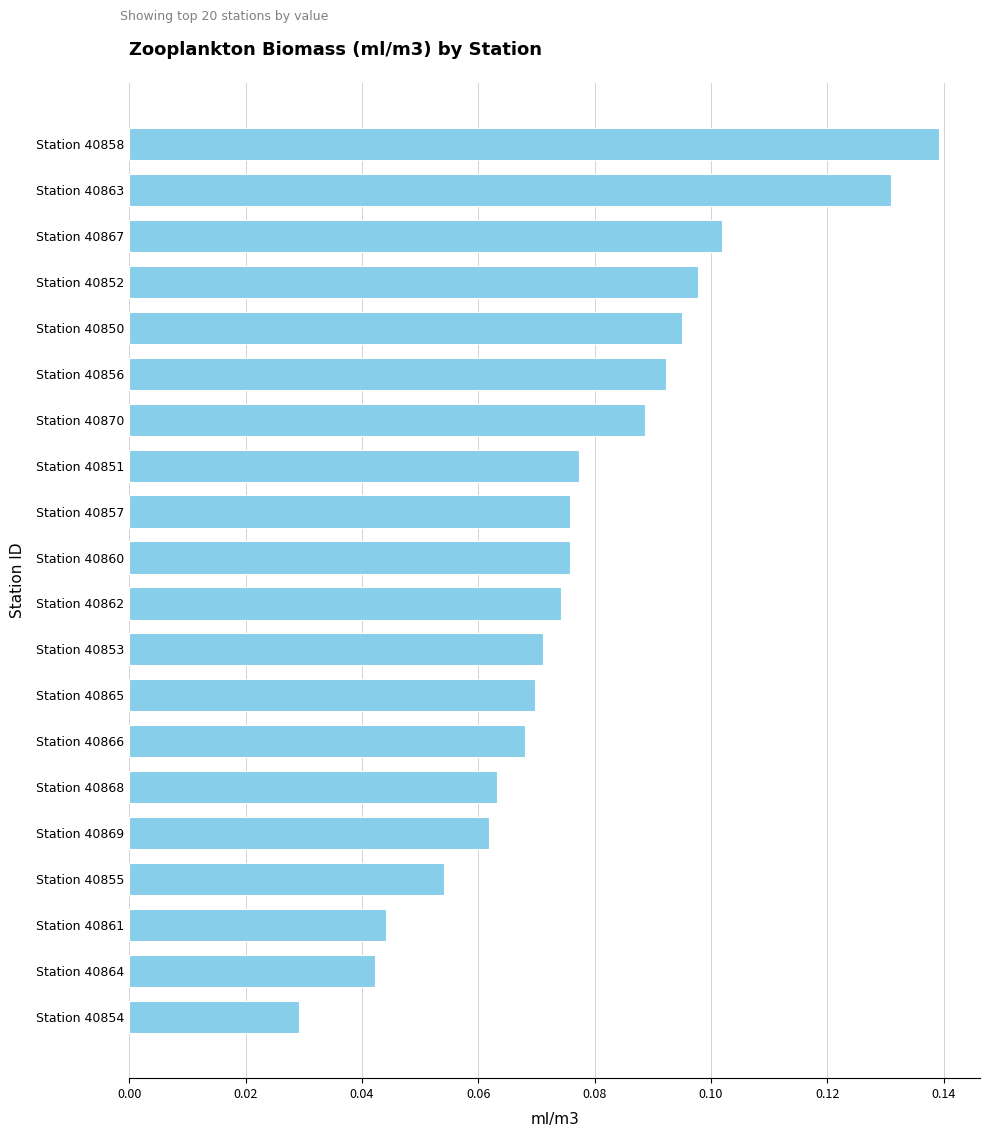

True or false: the data shows 0.1 at Station 40864.

False